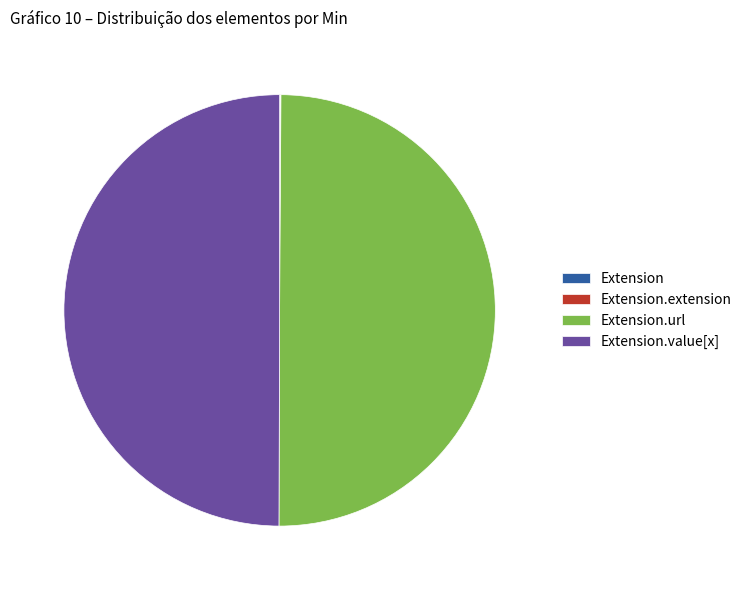

Which slice is the largest?

Extension.url